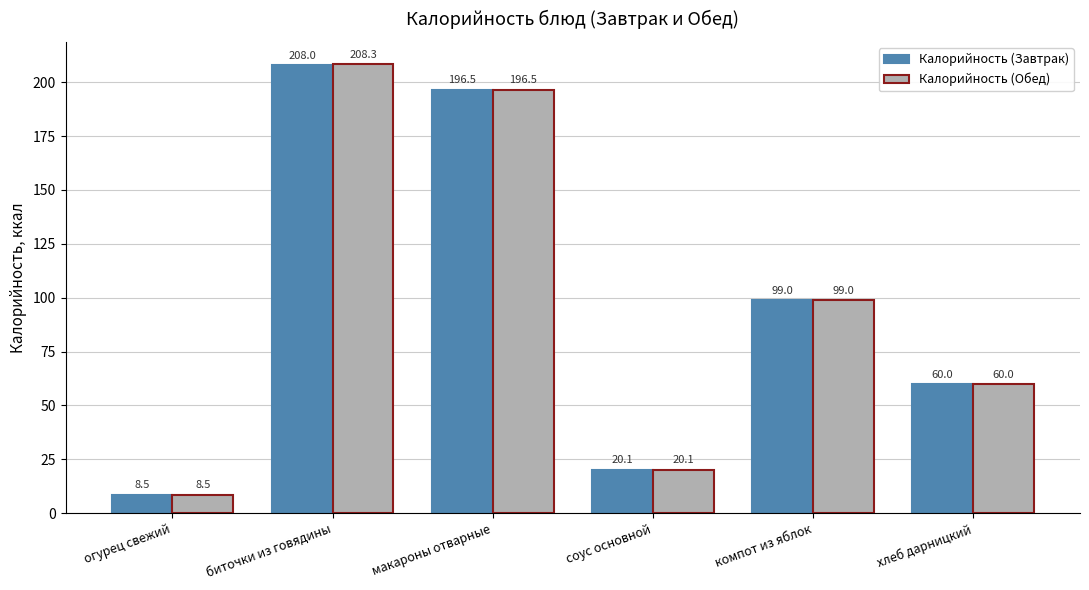

At how many categories does at least one series exceed 37?

4